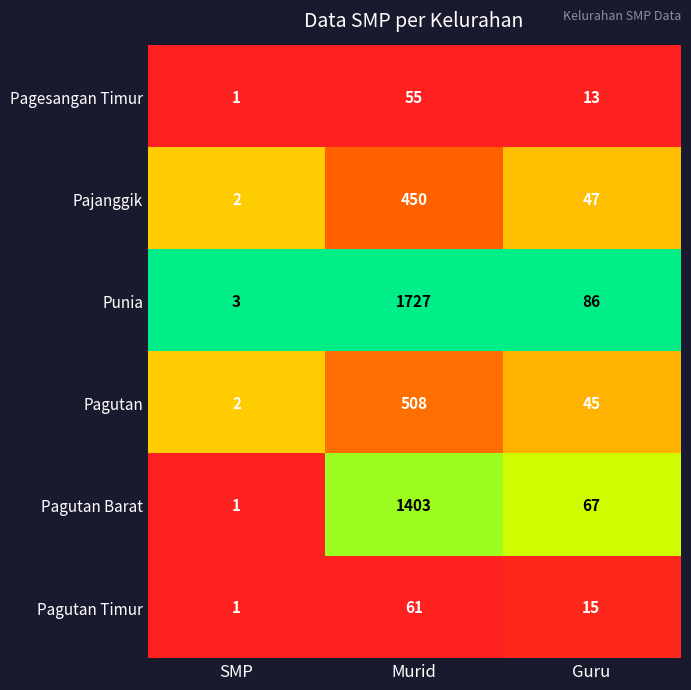

The value of Punia at SMP is 2. True or false?

False